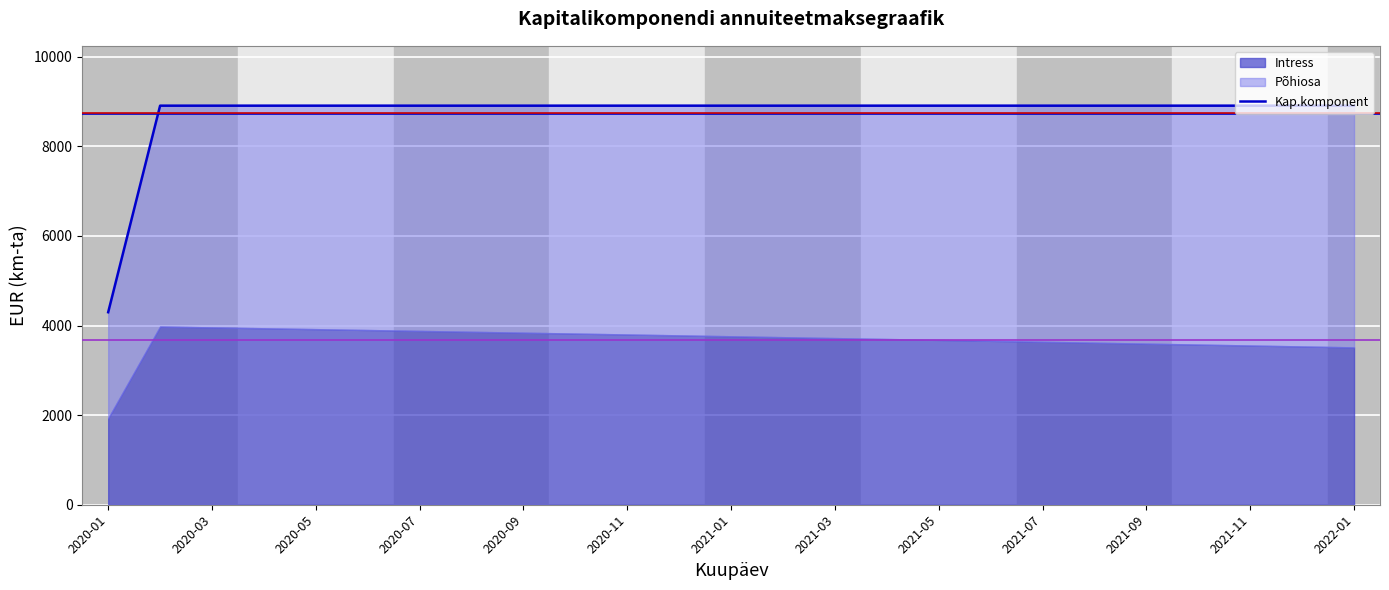

What is the value of the 10th point from the left?

8908.6